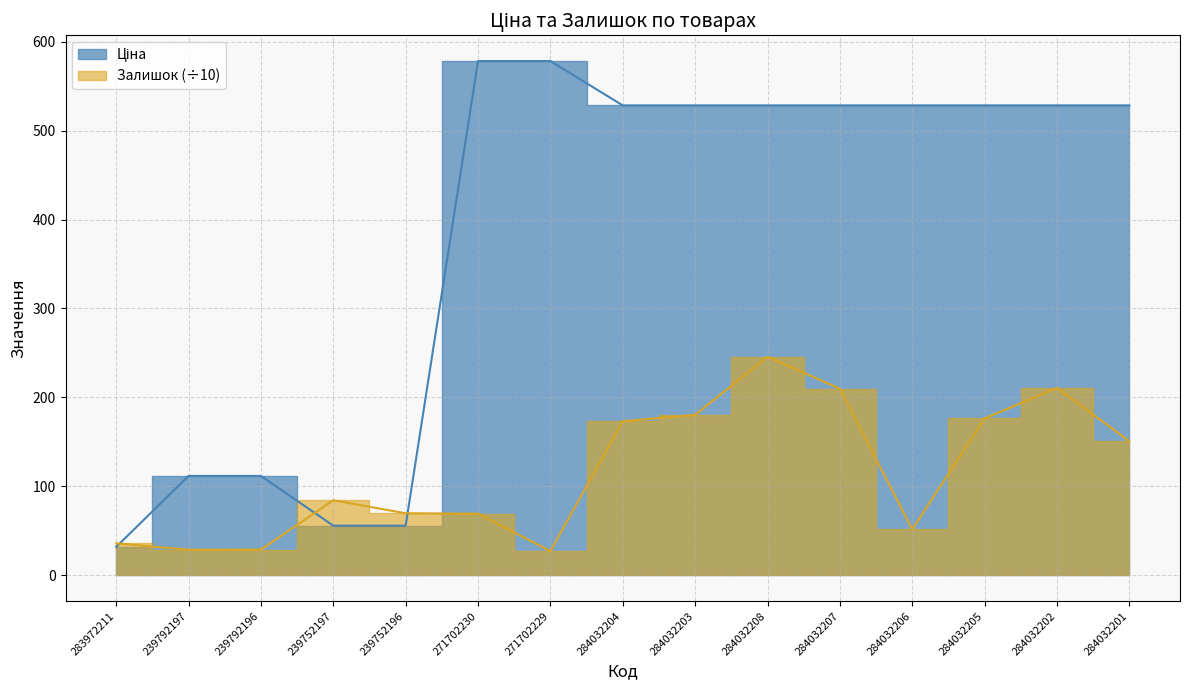

At which label is Ціна closest to 305?

239792197